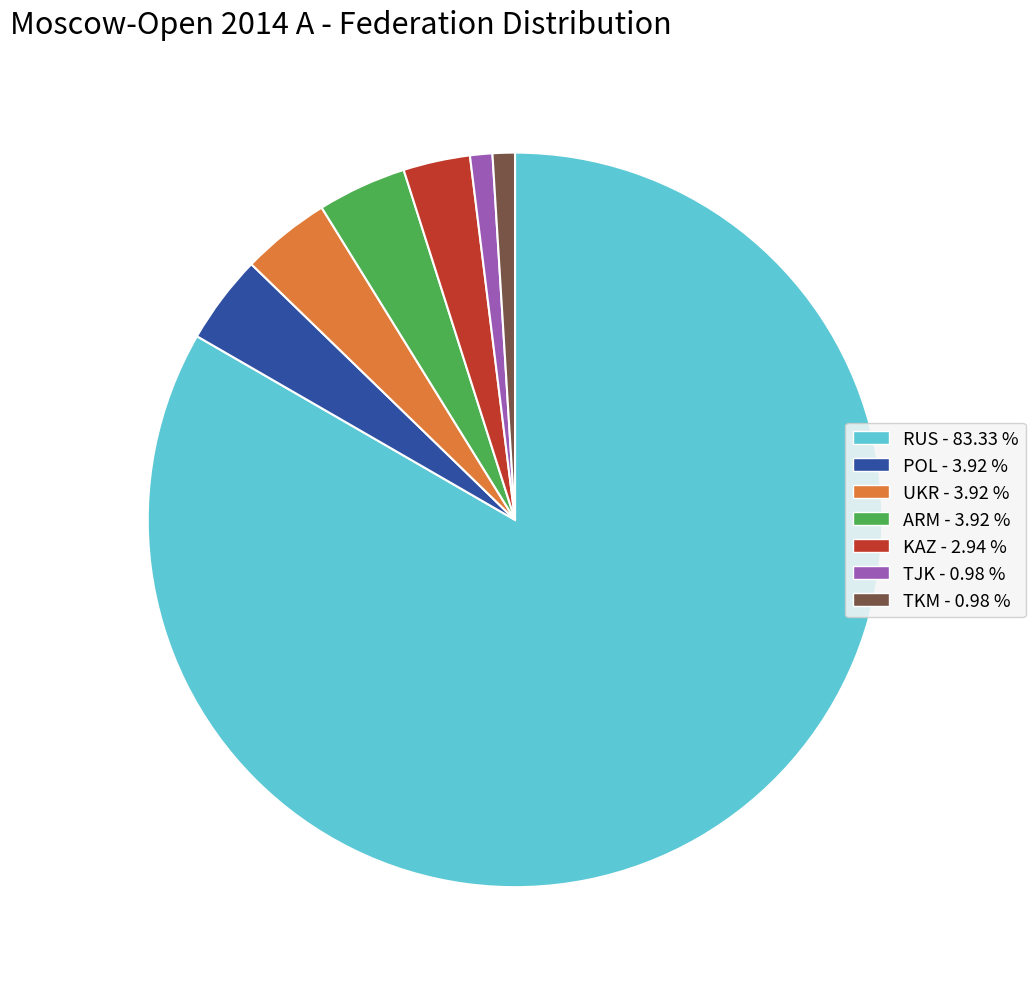

Is the sum of KAZ and TKM greater than half?

No